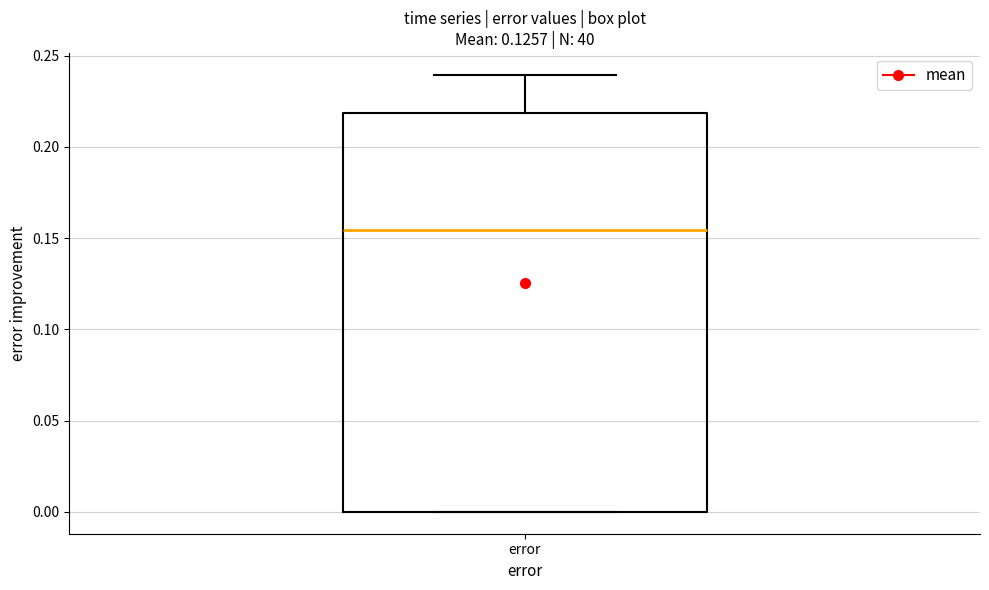

Transcribe this box plot: give where the median line is, the range the box spans, and where the two whiskers end, as read against the y-axis. The values are not printed on the chart, so give them approximately, as read against the axis.

median 0.155, box 0.000 to 0.220, whiskers 0.000 to 0.240